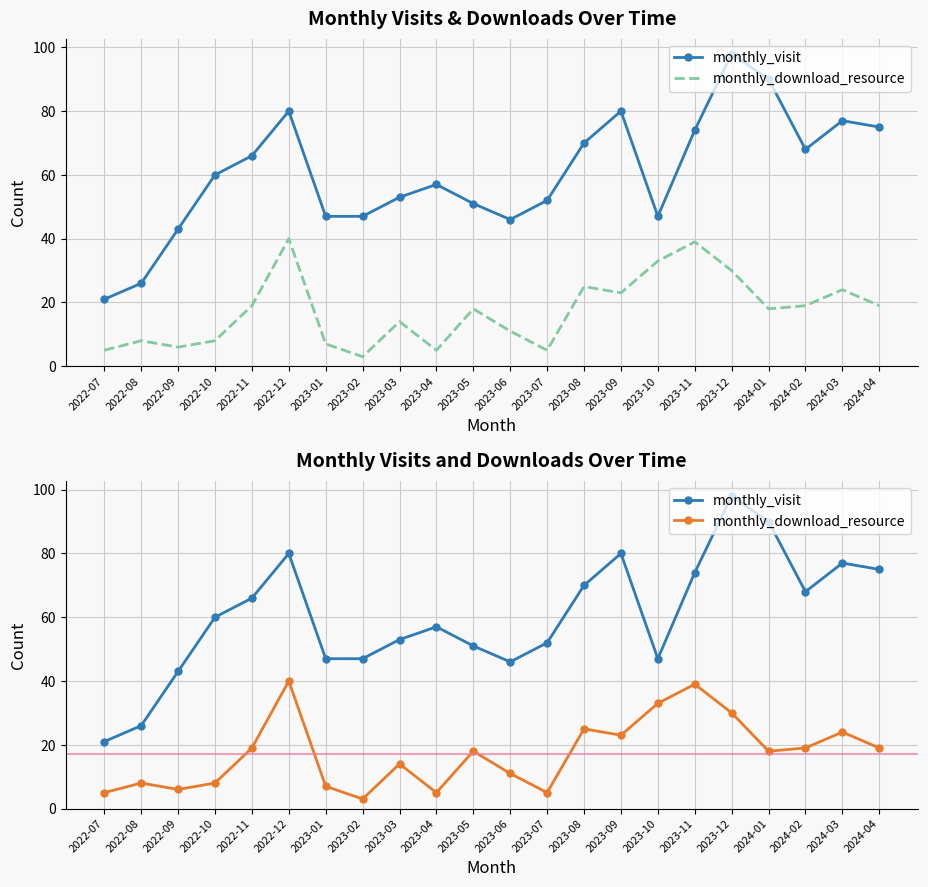

How many lines are shown in the chart?

2